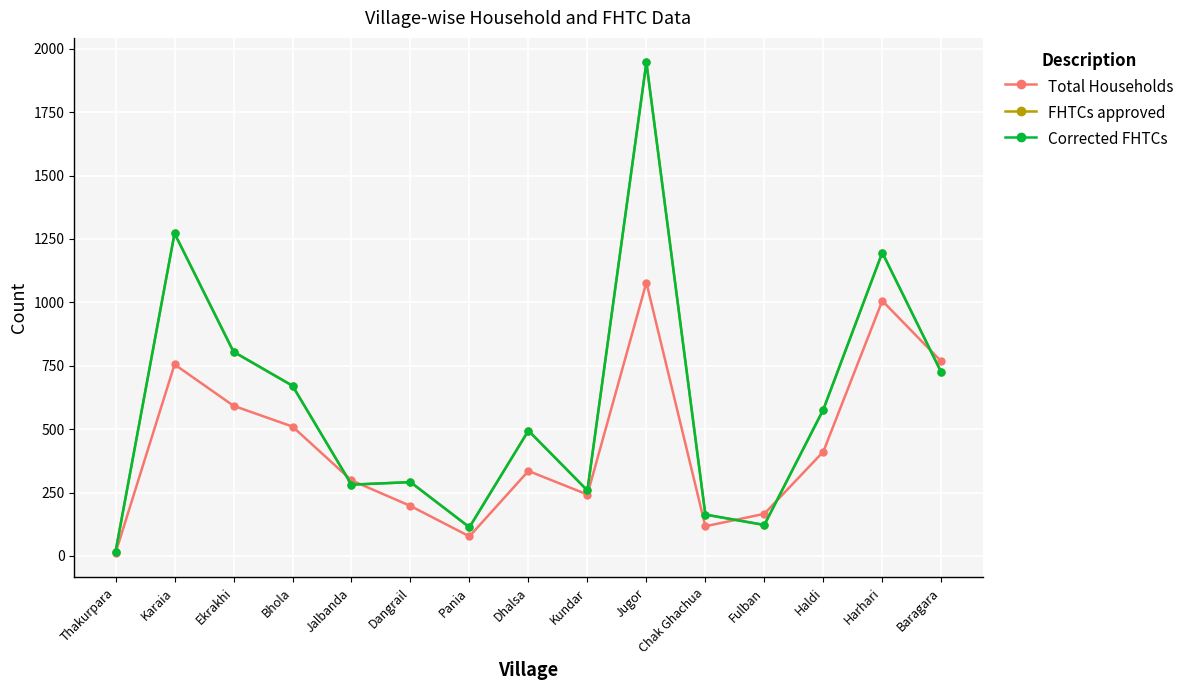

Does the chart have visible grid lines?

Yes